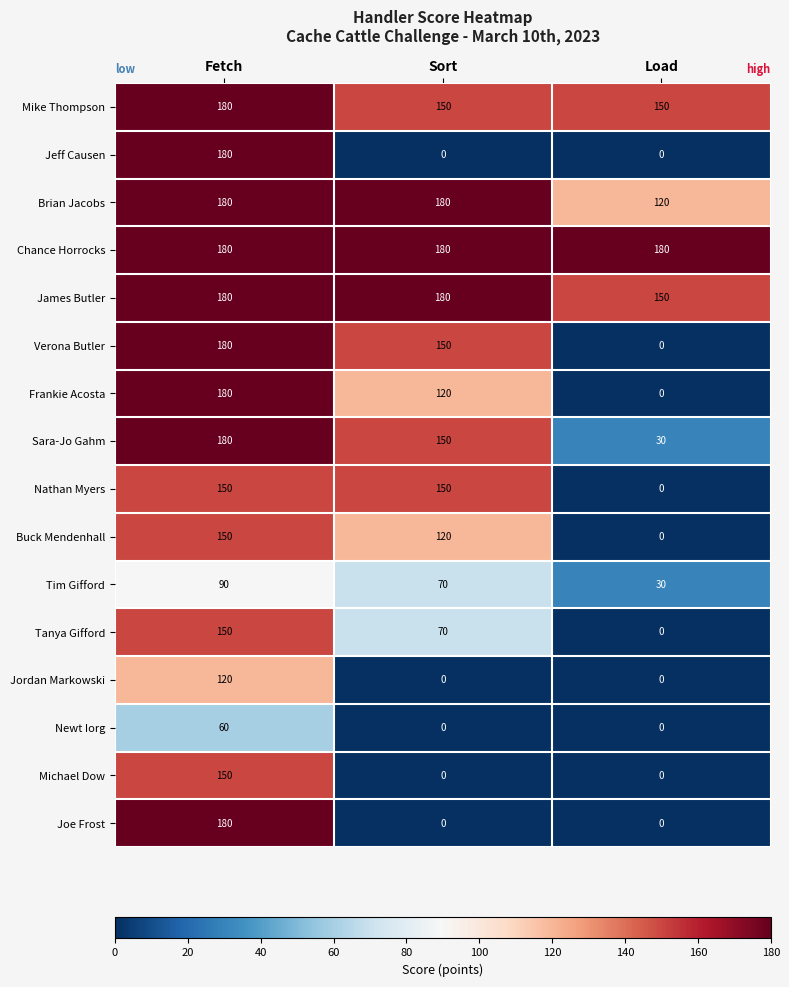

How many Joe Frost values are between 0 and 180?

3